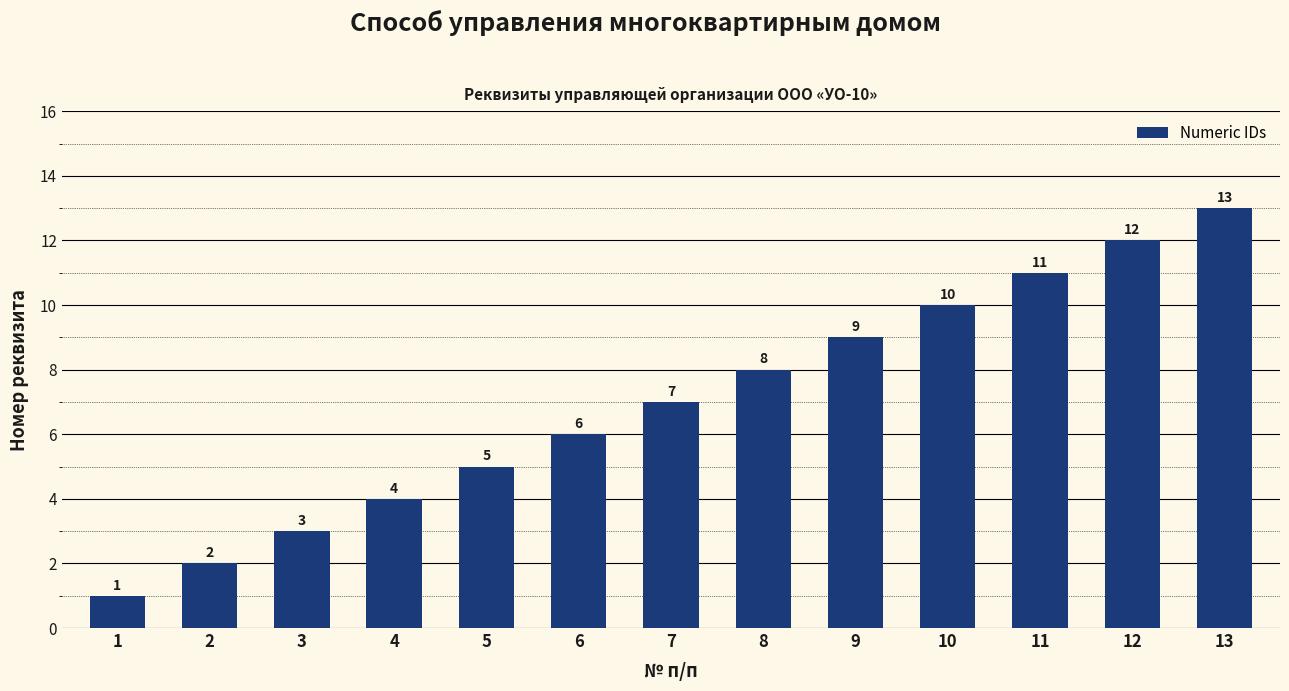

How many bars are there in total?

13